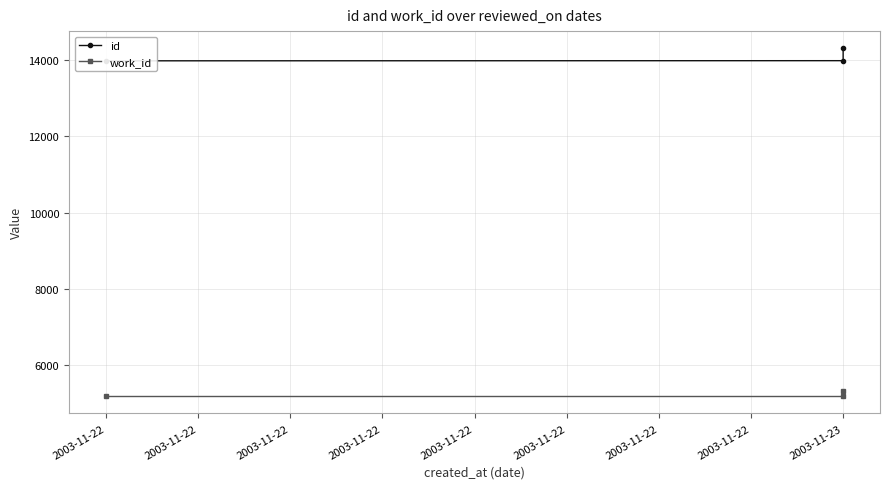

Rank the categories by work_id value from lowest to highest.

2003-11-22, 2003-11-23, 2003-11-23